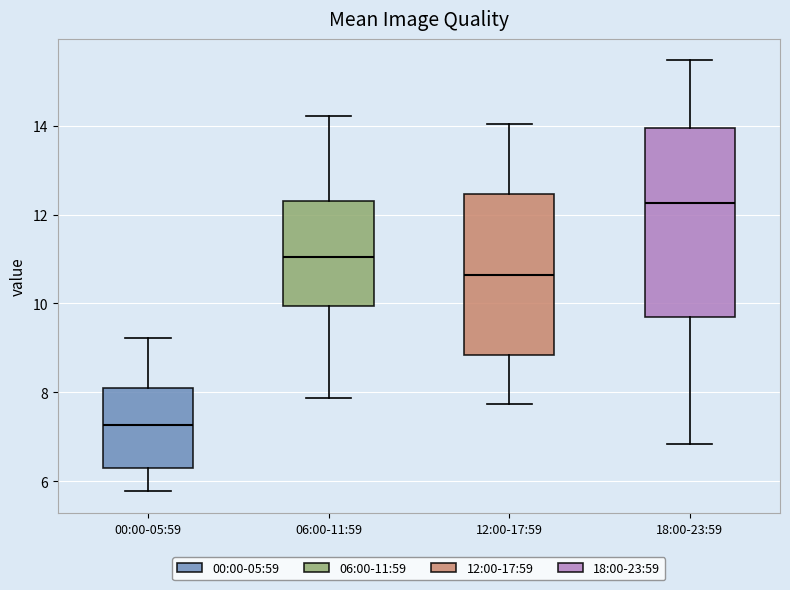

Reading left to right, read every box against the y-axis: the position of its median line, the range the box covers, and the ends of its whiskers. The values are not printed on the chart, so give them approximately, as read against the axis.

00:00-05:59: median 7.2, box 6.4 to 8.0, whiskers 5.8 to 9.2
06:00-11:59: median 11.0, box 10.0 to 12.4, whiskers 7.8 to 14.2
12:00-17:59: median 10.6, box 8.8 to 12.4, whiskers 7.8 to 14.0
18:00-23:59: median 12.2, box 9.6 to 14.0, whiskers 6.8 to 15.4